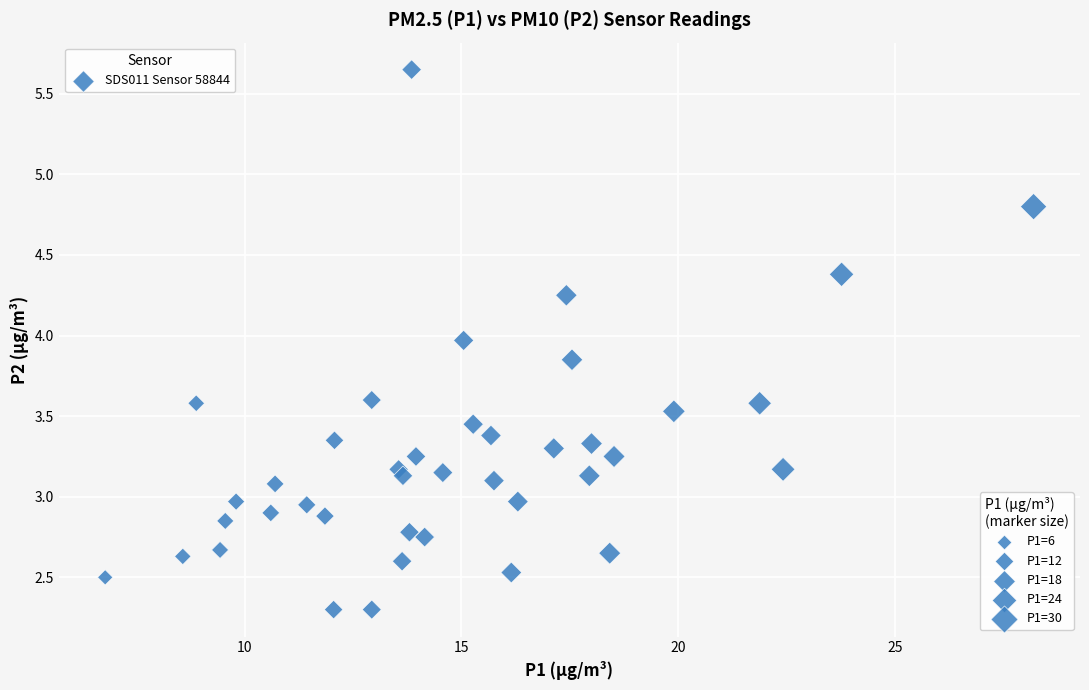

What is the range of X values (max minus min)?

21.4